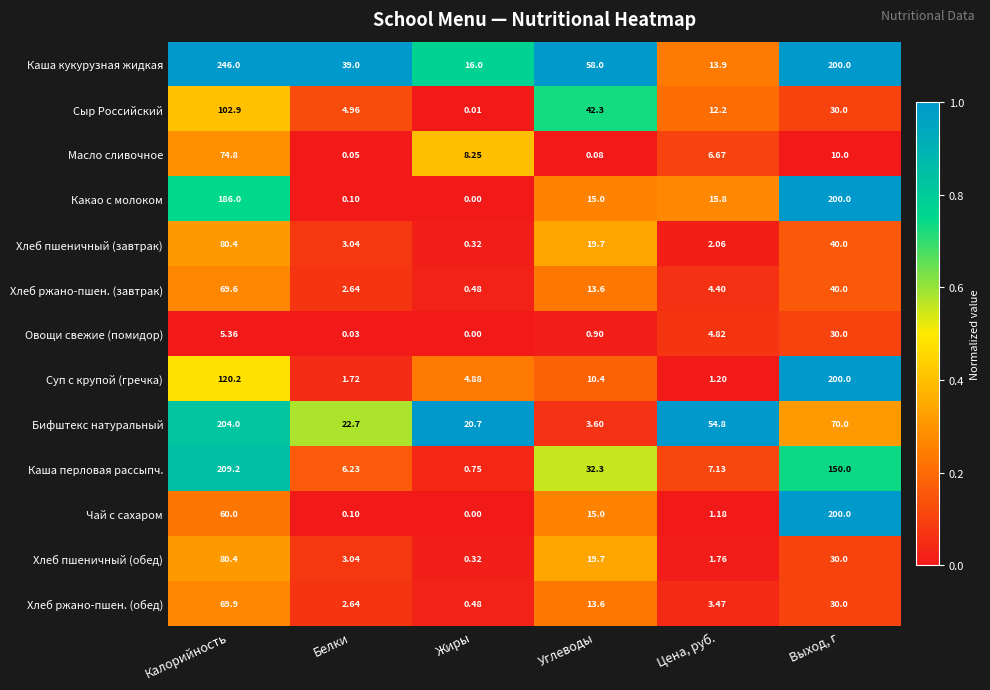

Where does the Суп с крупой (гречка) series first go above 10?

Калорийность